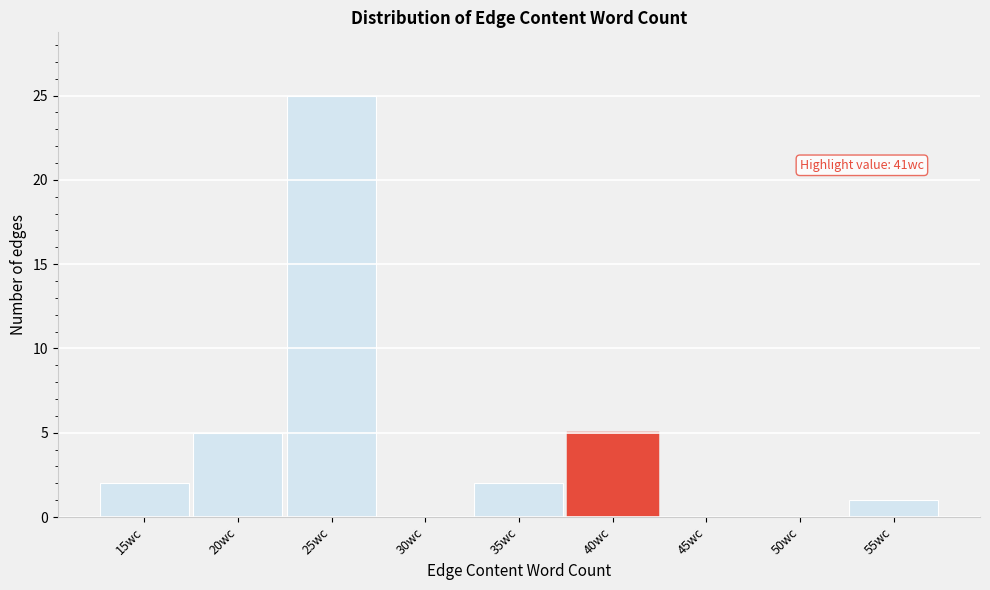

Reading left to right, transcribe all the data shown in this chart.

15wc=2	20wc=5	25wc=25	30wc=0	35wc=2	40wc=5	45wc=0	50wc=0	55wc=1